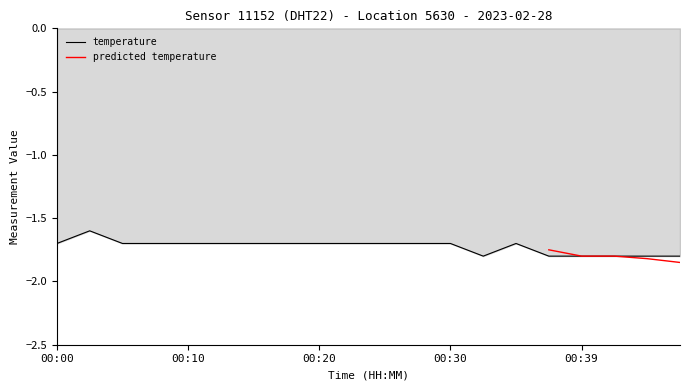

What is the change in value from 00:22 to 00:47?

-0.1